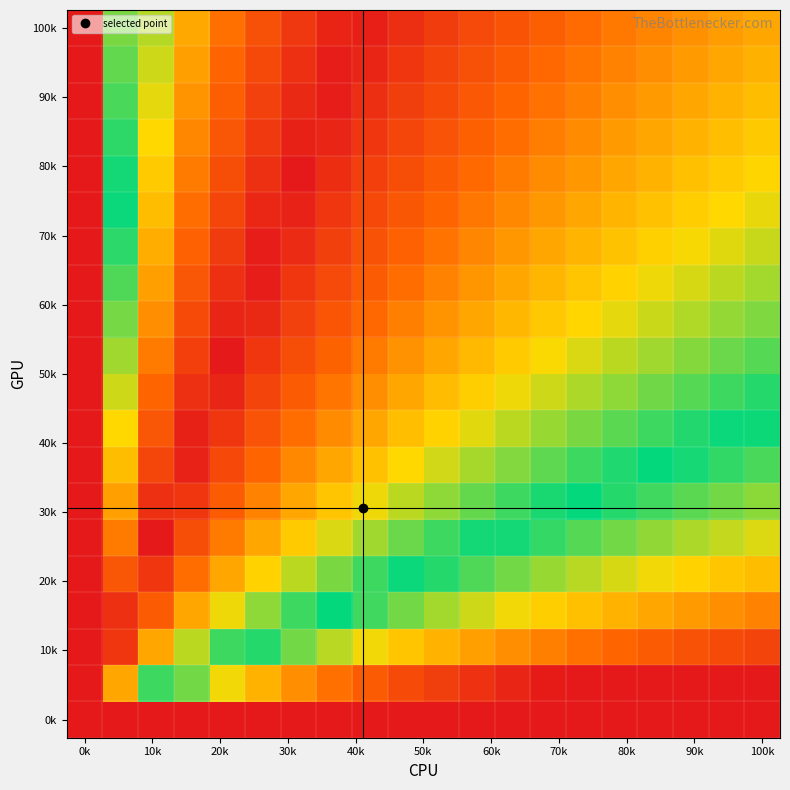

At how many categories does at least one series exceed 11?

20